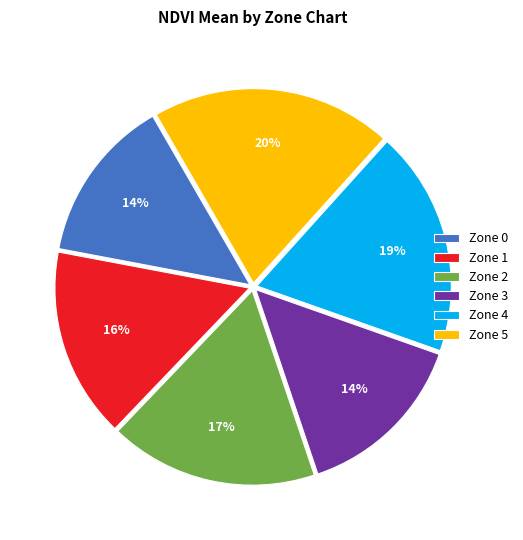

To the nearest percent, what is the difference between the largest and smallest slice percentages?

6%